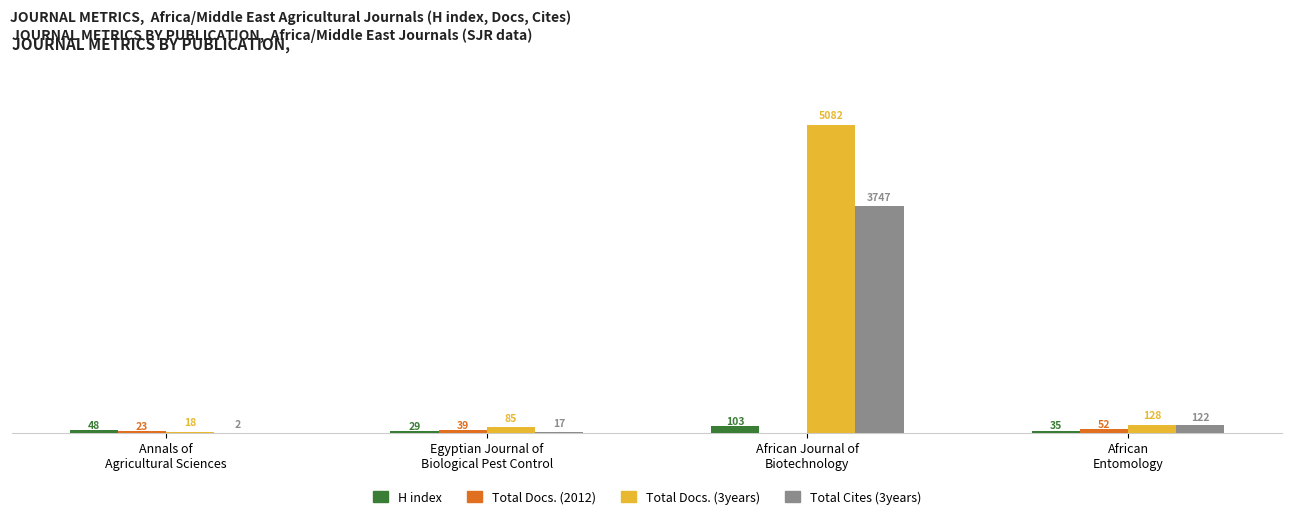

Which series has the largest total across all categories?

Total Docs. (3years)